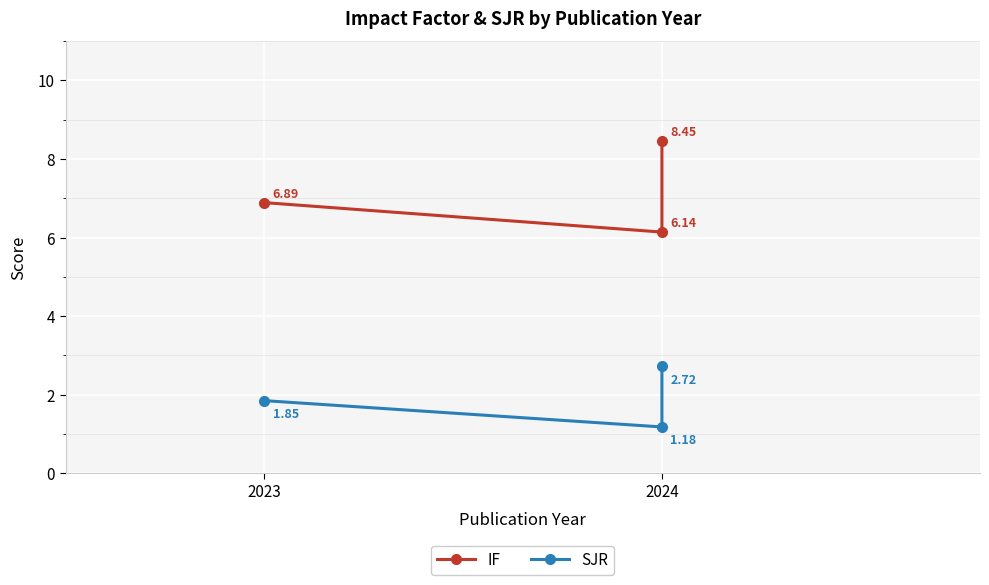

How many lines are shown in the chart?

2